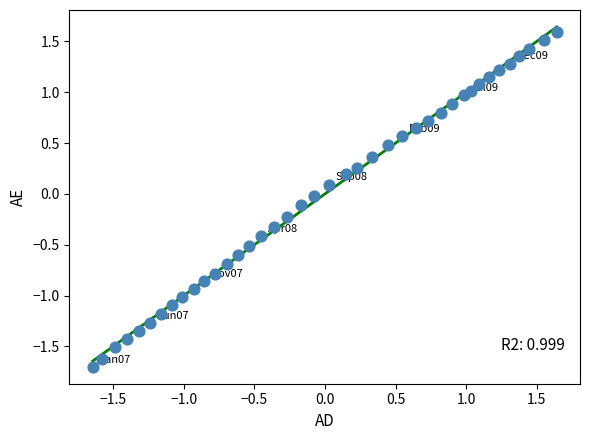

What is the range of Y values (max minus min)?

3.3